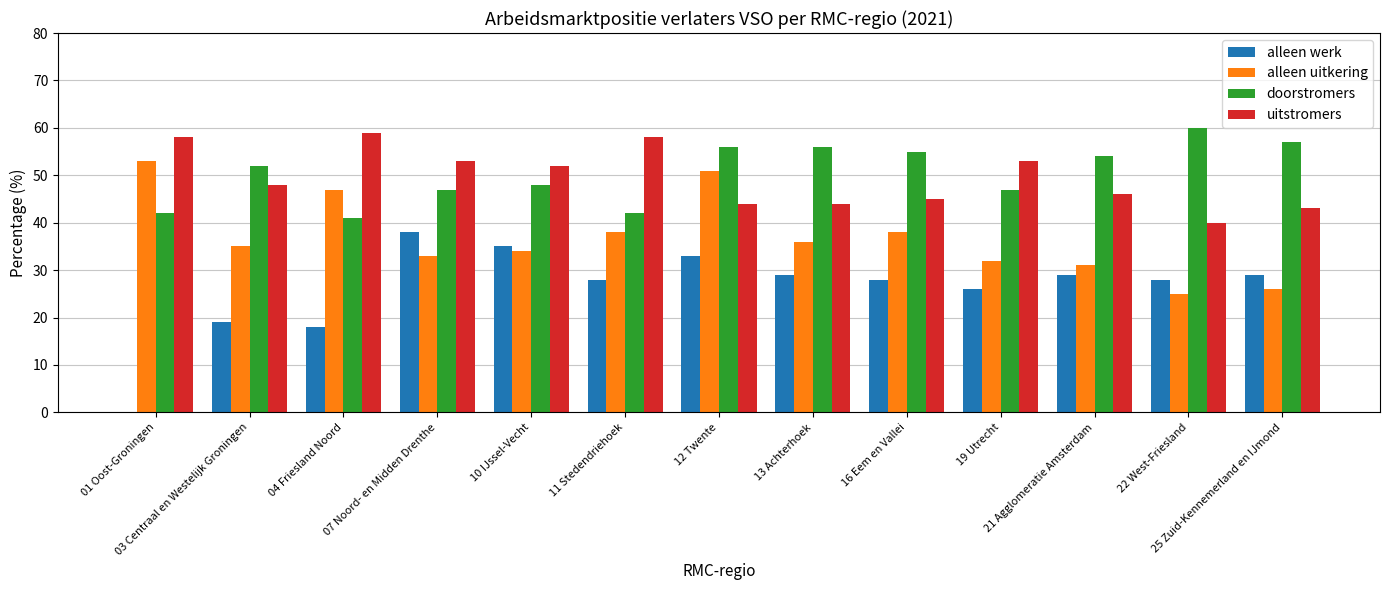

At which category is the sum across all series the highest?

12 Twente